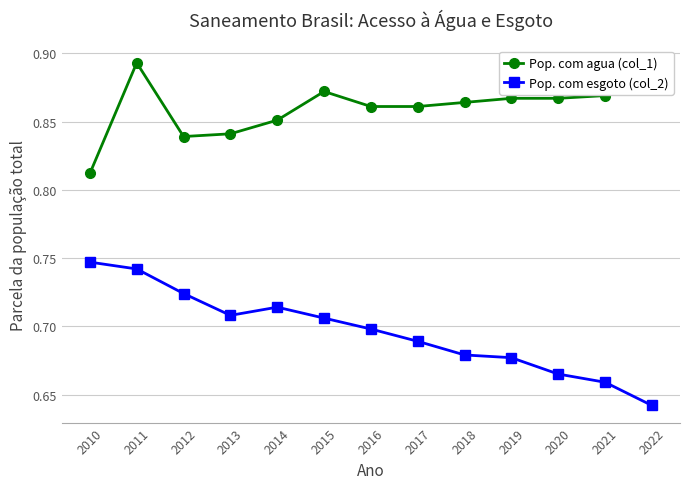

Where is Pop. com agua (col_1) nearest to the value 0?

2010